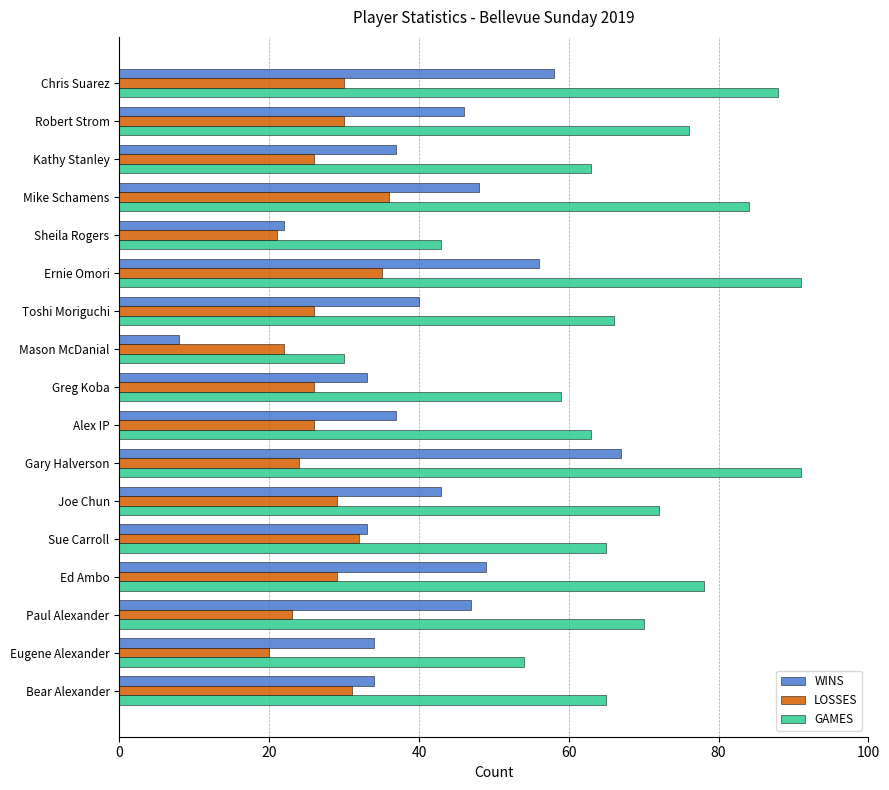

Which series has the largest total across all categories?

GAMES